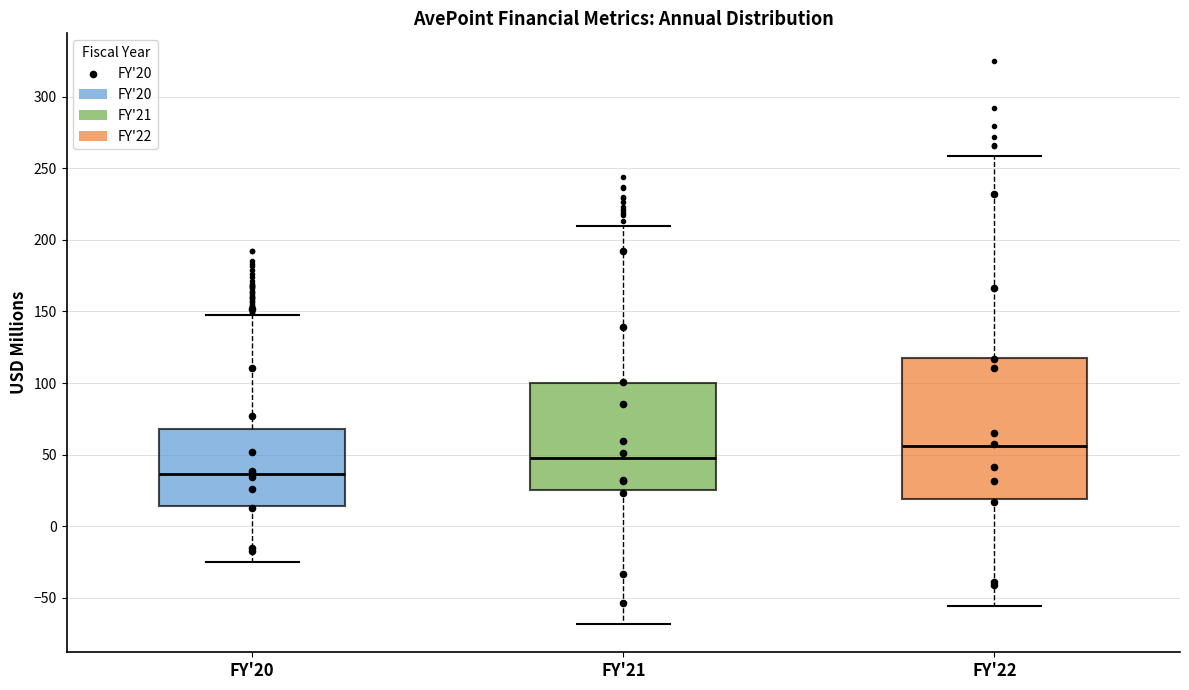

Which box is the tallest, from its lower edge to its upper edge?

FY'22